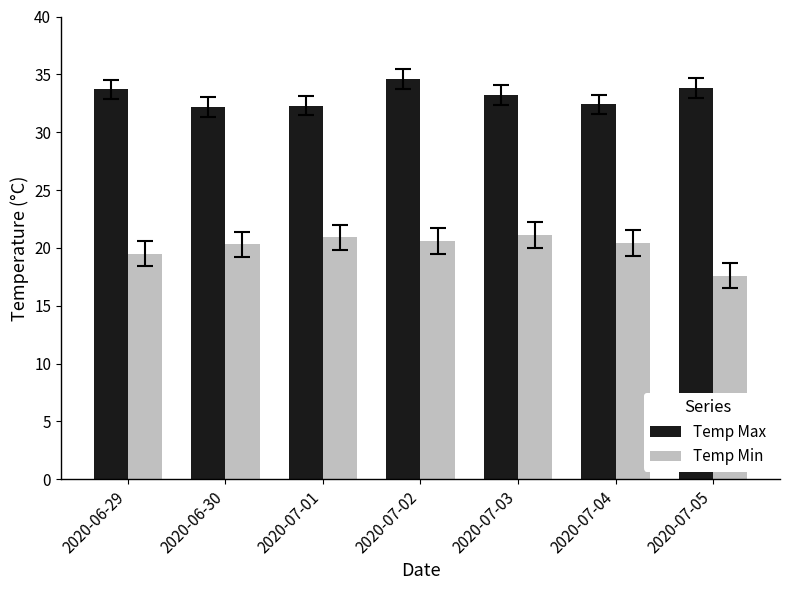

What position from the left is 2020-07-01?

3